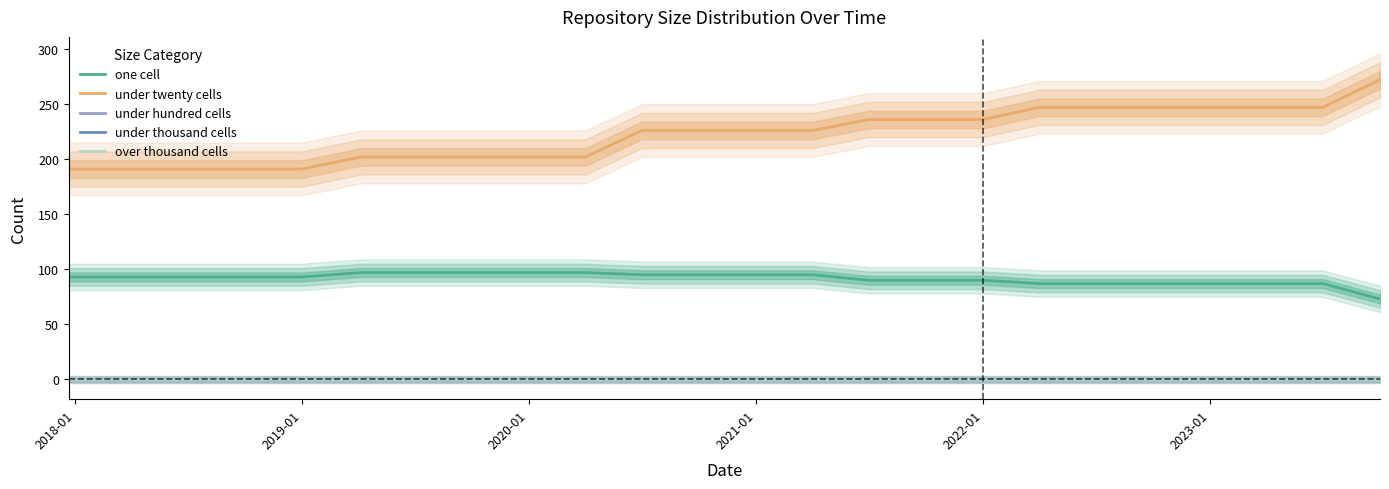

Is it true that one cell equals 124 at 17?

False